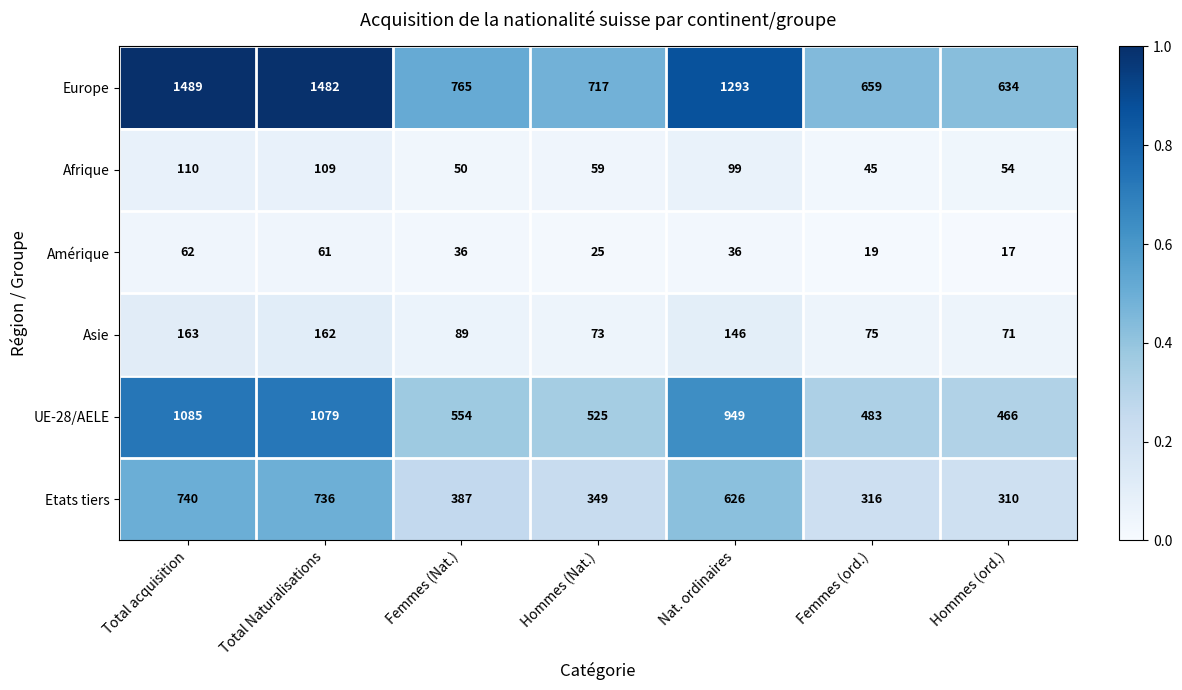

List the labels in order of Etats tiers value, largest first.

Total acquisition, Total Naturalisations, Nat. ordinaires, Femmes (Nat.), Hommes (Nat.), Femmes (ord.), Hommes (ord.)